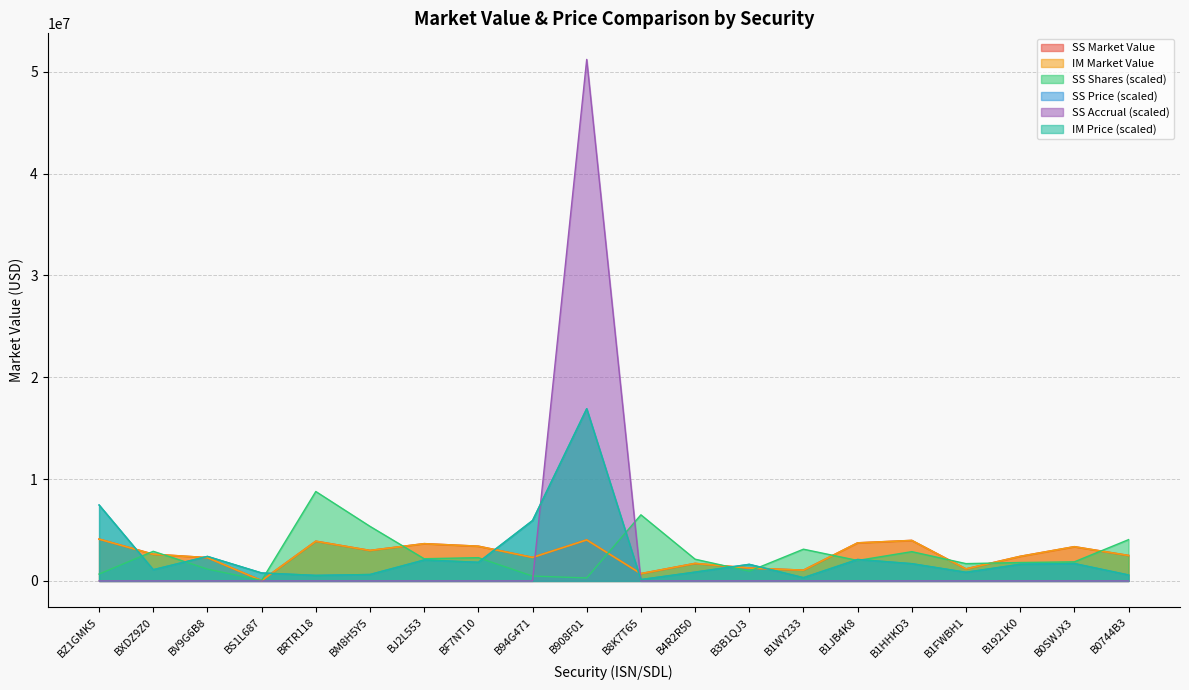

What position from the left is B908F01?

10